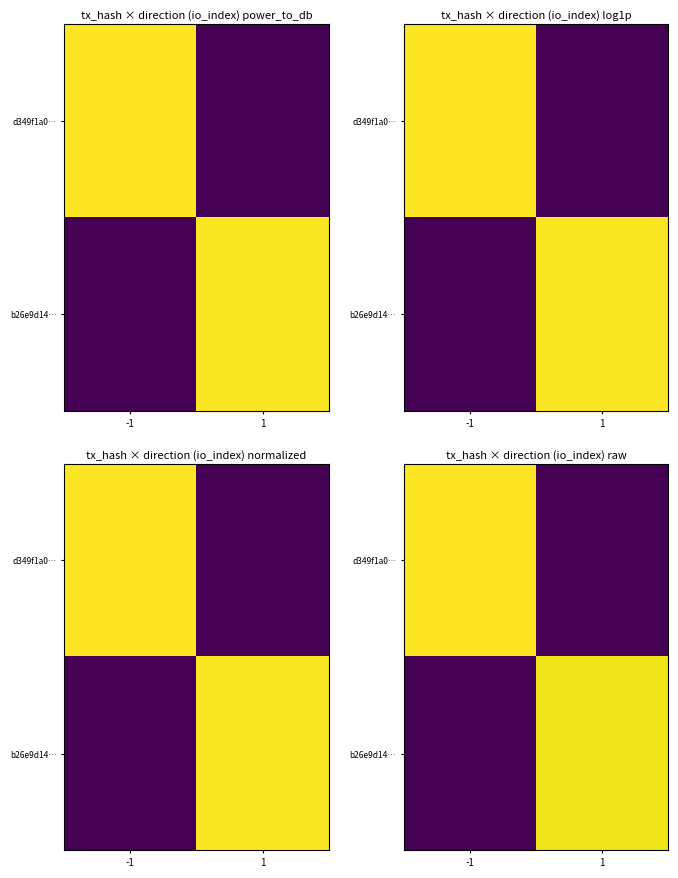

Count the number of categories in the chart.

2